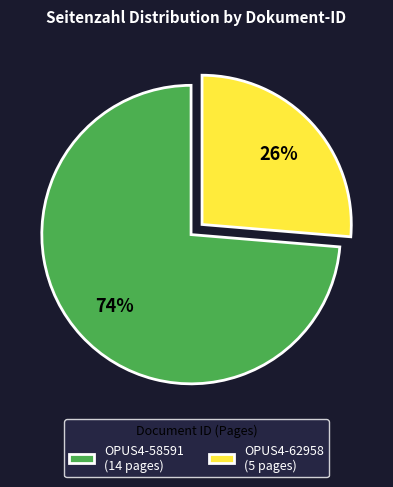

Is OPUS4-58591 the majority of the pie?

Yes